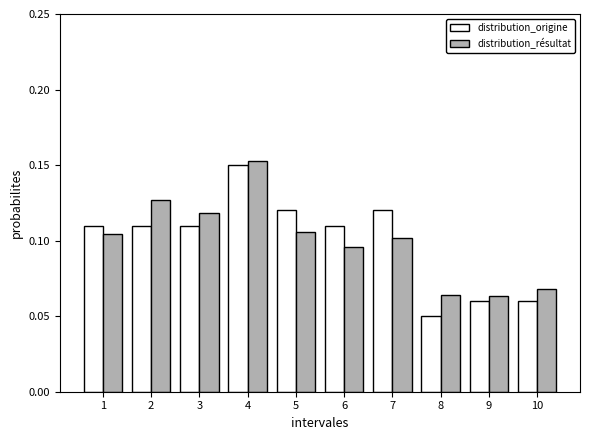

At which label is distribution_origine closest to 0?

8